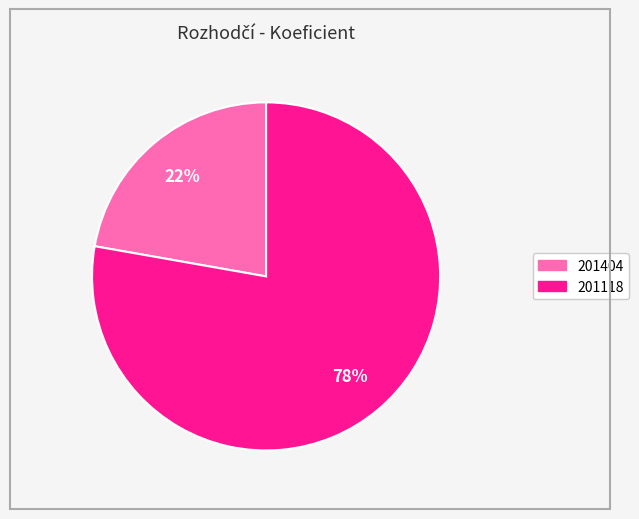

To the nearest percent, what is the combined percentage of 201404 and 201118?

100%